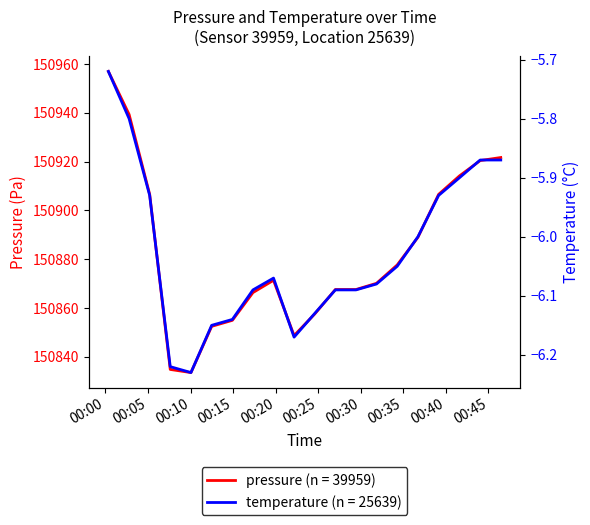

The pressure series shows 150920.4 at 2023-02-01T00:44:02. True or false?

True